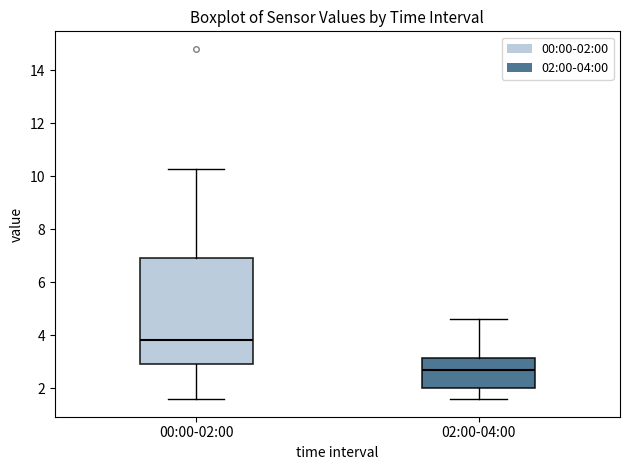

Comparing the boxes themselves (not the whiskers), which one is the tallest?

00:00-02:00